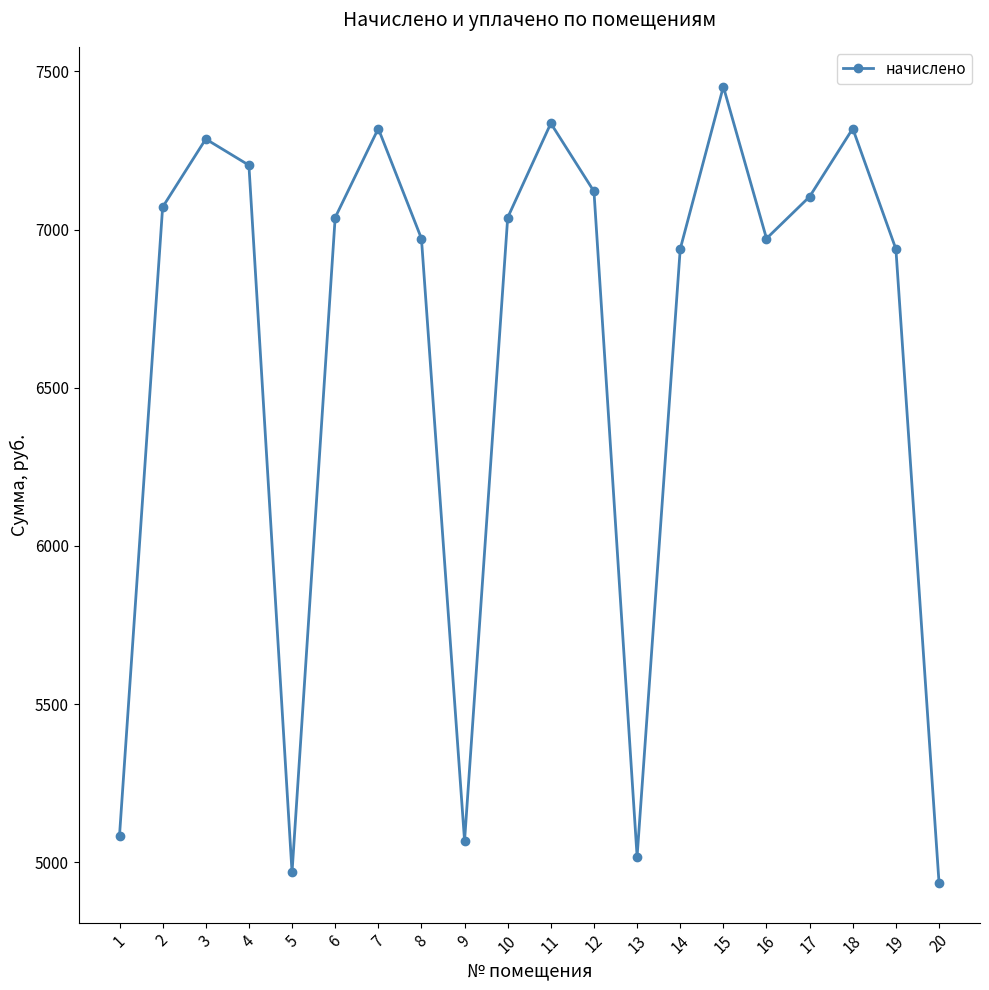

Which has a higher value, 1 or 10?

10